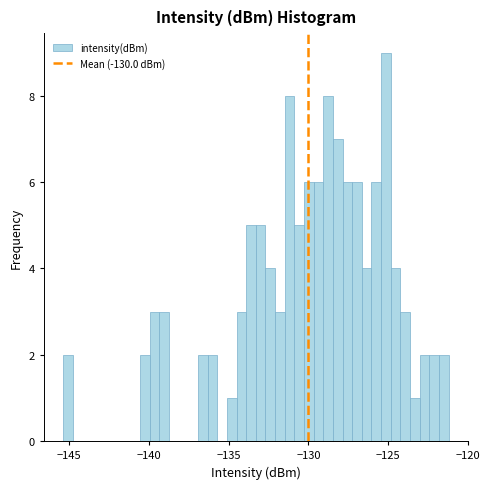

Around what value on the x-axis is the tallest bar? Give the approximate position of its centre, as read against the axis.

-125.0